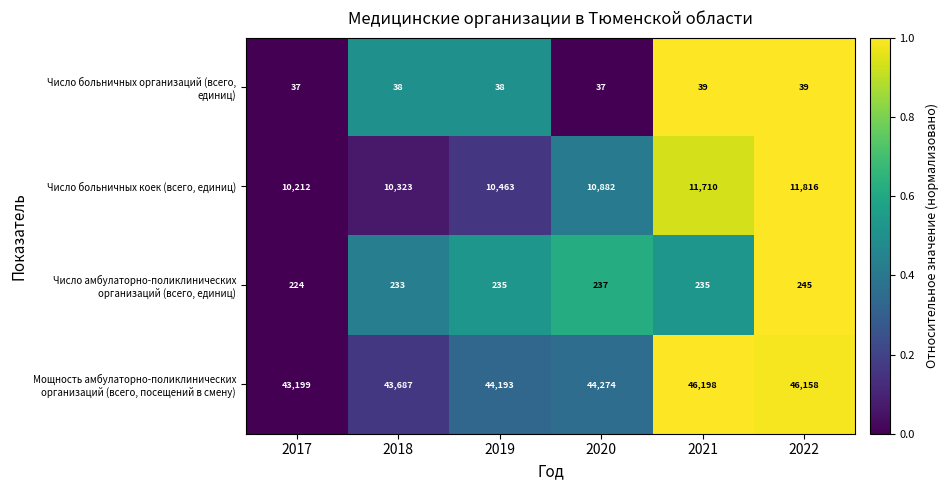

What is the difference between the maximum and minimum values in the Число больничных коек (всего, единиц) series?

1604